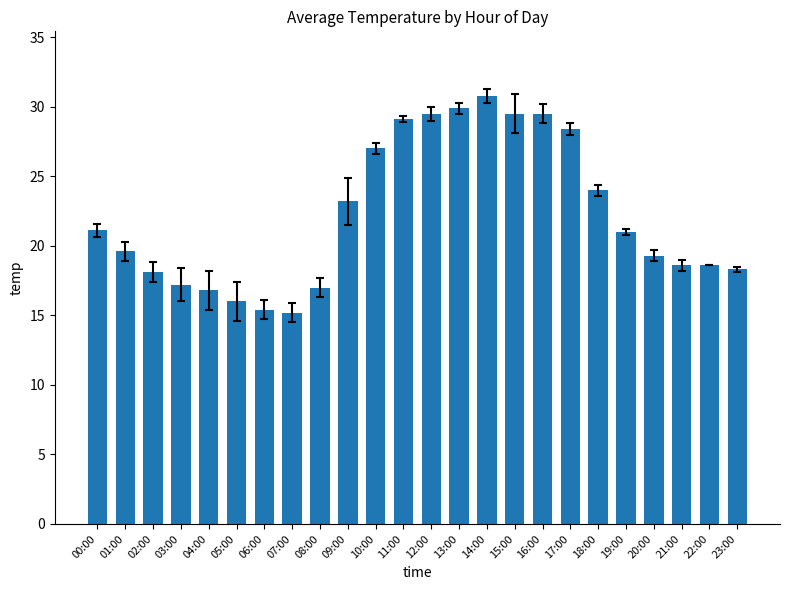

What is the difference between the second highest and minimum values?

14.7